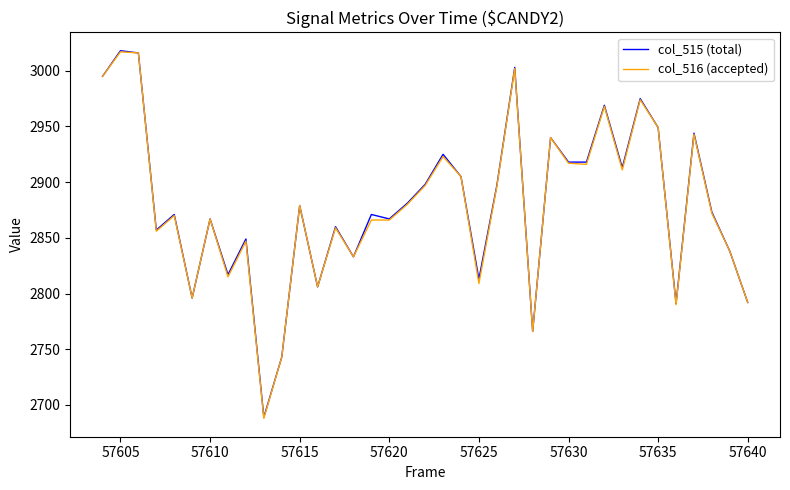

What is the lowest value of the col_515 (total) series?

2689